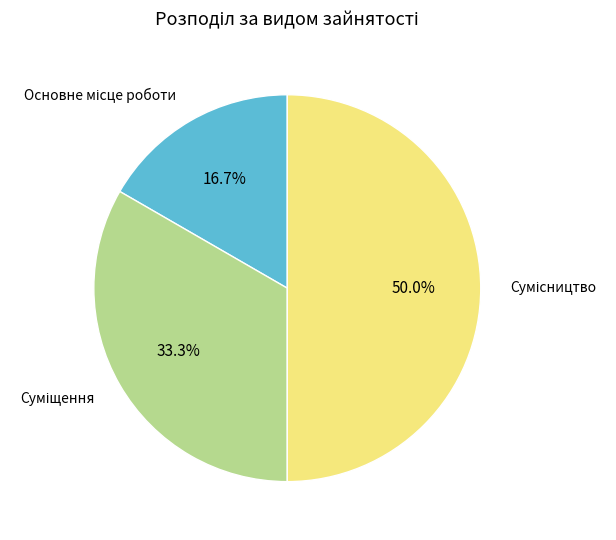

Does Сумісництво represent more than half of the total?

No